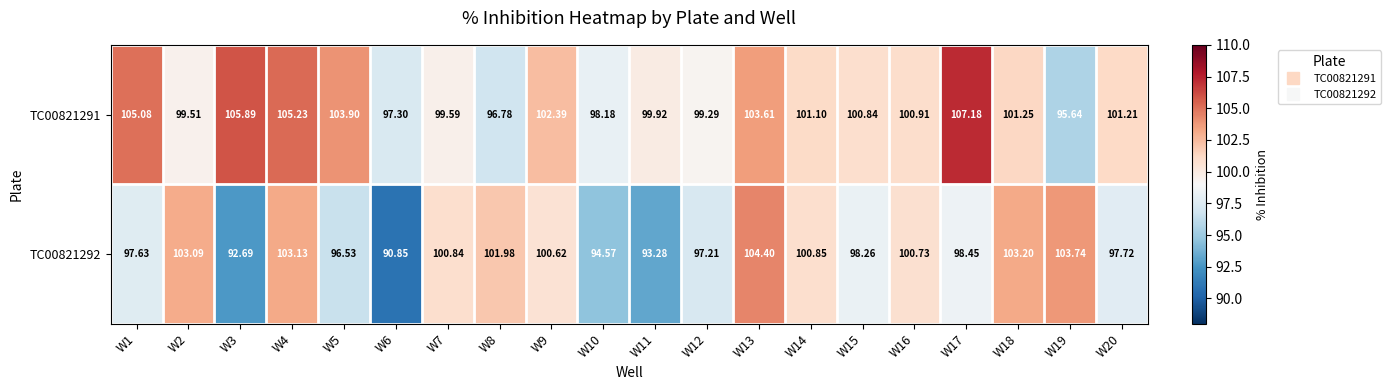

Which series has the largest total across all categories?

TC00821291